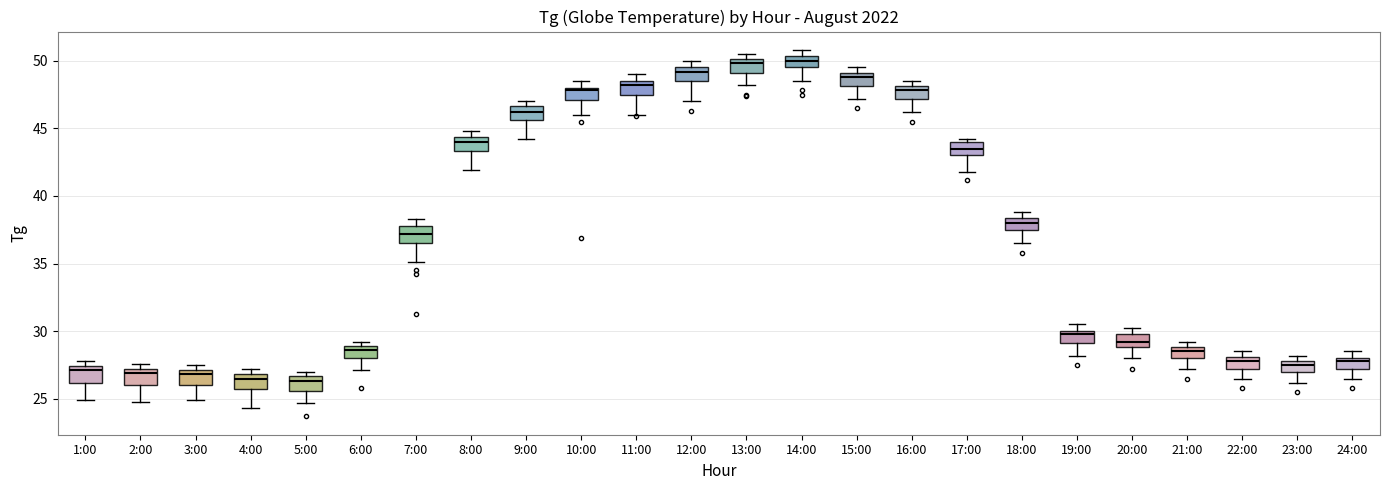

Reading left to right, read every box against the y-axis: the position of its median line, the range the box covers, and the ends of its whiskers. The values are not printed on the chart, so give them approximately, as read against the axis.

1:00: median 27.0, box 26.0 to 27.5, whiskers 25.0 to 28.0
2:00: median 27.0 (just below the box's upper edge), box 26.0 to 27.0, whiskers 25.0 to 27.5
3:00: median 27.0 (just below the box's upper edge), box 26.0 to 27.0, whiskers 25.0 to 27.5
4:00: median 26.5, box 26.0 to 27.0, whiskers 24.5 to 27.0 (just above the box's upper edge)
5:00: median 26.5 (just below the box's upper edge), box 25.5 to 26.5, whiskers 24.5 to 27.0
6:00: median 28.5, box 28.0 to 29.0, whiskers 27.0 to 29.0 (just above the box's upper edge)
7:00: median 37.0, box 36.5 to 38.0, whiskers 35.0 to 38.5
8:00: median 44.0, box 43.5 to 44.5, whiskers 42.0 to 45.0
9:00: median 46.0, box 45.5 to 46.5, whiskers 44.0 to 47.0
10:00: median 48.0 (just below the box's upper edge), box 47.0 to 48.0, whiskers 46.0 to 48.5
11:00: median 48.0, box 47.5 to 48.5, whiskers 46.0 to 49.0
12:00: median 49.0, box 48.5 to 49.5, whiskers 47.0 to 50.0
13:00: median 50.0 (just below the box's upper edge), box 49.0 to 50.0, whiskers 48.0 to 50.5
14:00: median 50.0, box 49.5 to 50.5, whiskers 48.5 to 51.0
15:00: median 49.0 (just below the box's upper edge), box 48.0 to 49.0, whiskers 47.0 to 49.5
16:00: median 48.0 (just below the box's upper edge), box 47.0 to 48.0, whiskers 46.0 to 48.5
17:00: median 43.5, box 43.0 to 44.0, whiskers 42.0 to 44.0 (just above the box's upper edge)
18:00: median 38.0, box 37.5 to 38.5, whiskers 36.5 to 39.0
19:00: median 30.0 (just below the box's upper edge), box 29.0 to 30.0, whiskers 28.0 to 30.5
20:00: median 29.0 (inside the box), box 29.0 to 30.0, whiskers 28.0 to 30.0 (just above the box's upper edge)
21:00: median 28.5, box 28.0 to 29.0, whiskers 27.0 to 29.0 (just above the box's upper edge)
22:00: median 28.0 (just below the box's upper edge), box 27.0 to 28.0, whiskers 26.5 to 28.5
23:00: median 27.5, box 27.0 to 28.0, whiskers 26.0 to 28.0 (just above the box's upper edge)
24:00: median 28.0 (just below the box's upper edge), box 27.0 to 28.0, whiskers 26.5 to 28.5